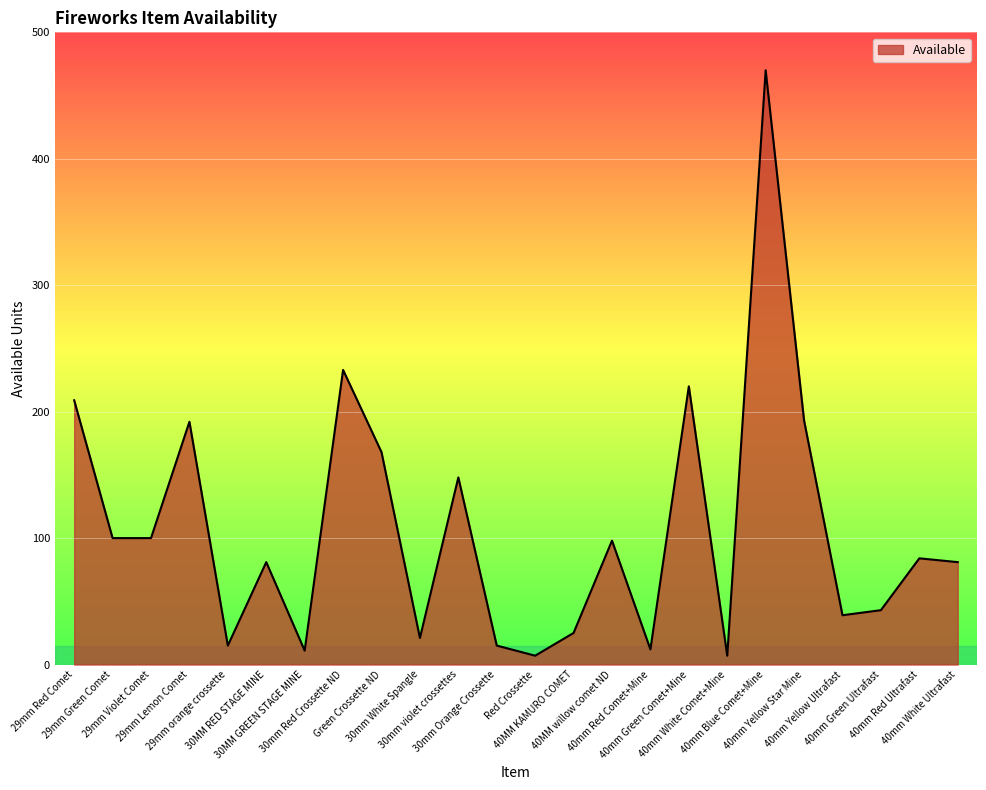

What is the change in value from 30MM GREEN STAGE MINE to 40mm Red Ultrafast?

+73